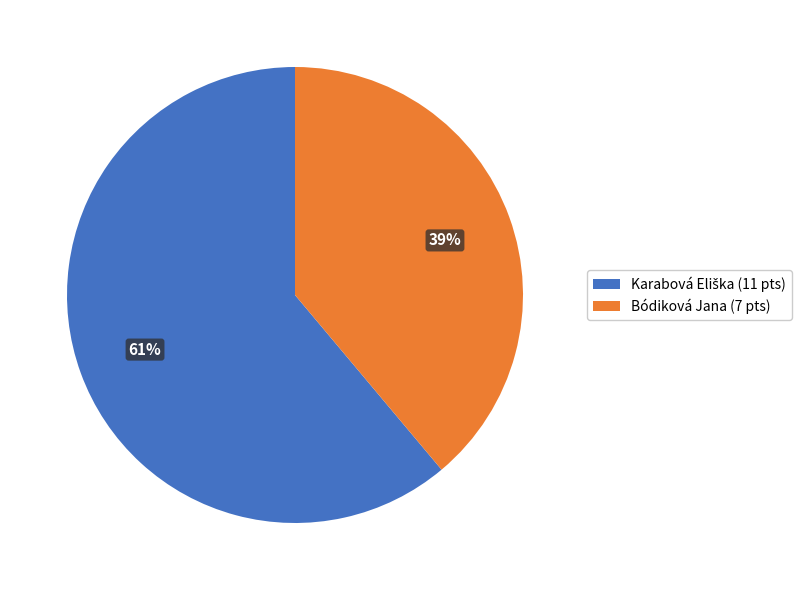

The Bódiková Jana (7 pts) slice represents 39% of the pie. True or false?

True